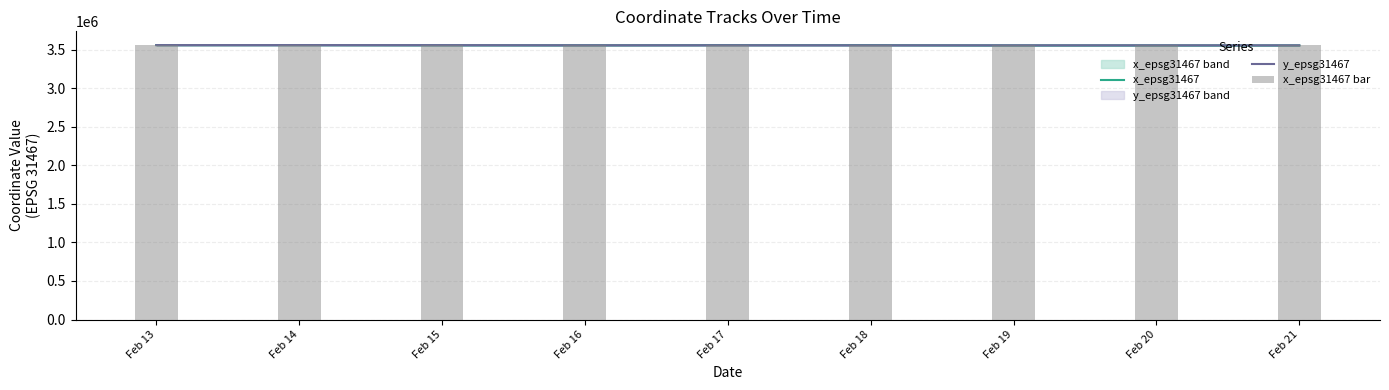

Reading right to left, transcribe all the data shown in this chart.

x_epsg31467: Feb 21=3554515.0	Feb 20=3554574.0	Feb 19=3554646.0	Feb 18=3557798.0	Feb 17=3557998.0	Feb 16=3556319.0	Feb 15=3557021.0	Feb 14=3558566.0	Feb 13=3558403.0
y_epsg31467: Feb 21=3555459.5	Feb 20=3555760.3	Feb 19=3555680.7	Feb 18=3555929.3	Feb 17=3556518.9	Feb 16=3556232.0	Feb 15=3557747.4	Feb 14=3558238.8	Feb 13=3558273.2
x_epsg31467 bar: Feb 21=3554515.0	Feb 20=3554574.0	Feb 19=3554646.0	Feb 18=3557798.0	Feb 17=3557998.0	Feb 16=3556319.0	Feb 15=3557021.0	Feb 14=3558566.0	Feb 13=3558403.0